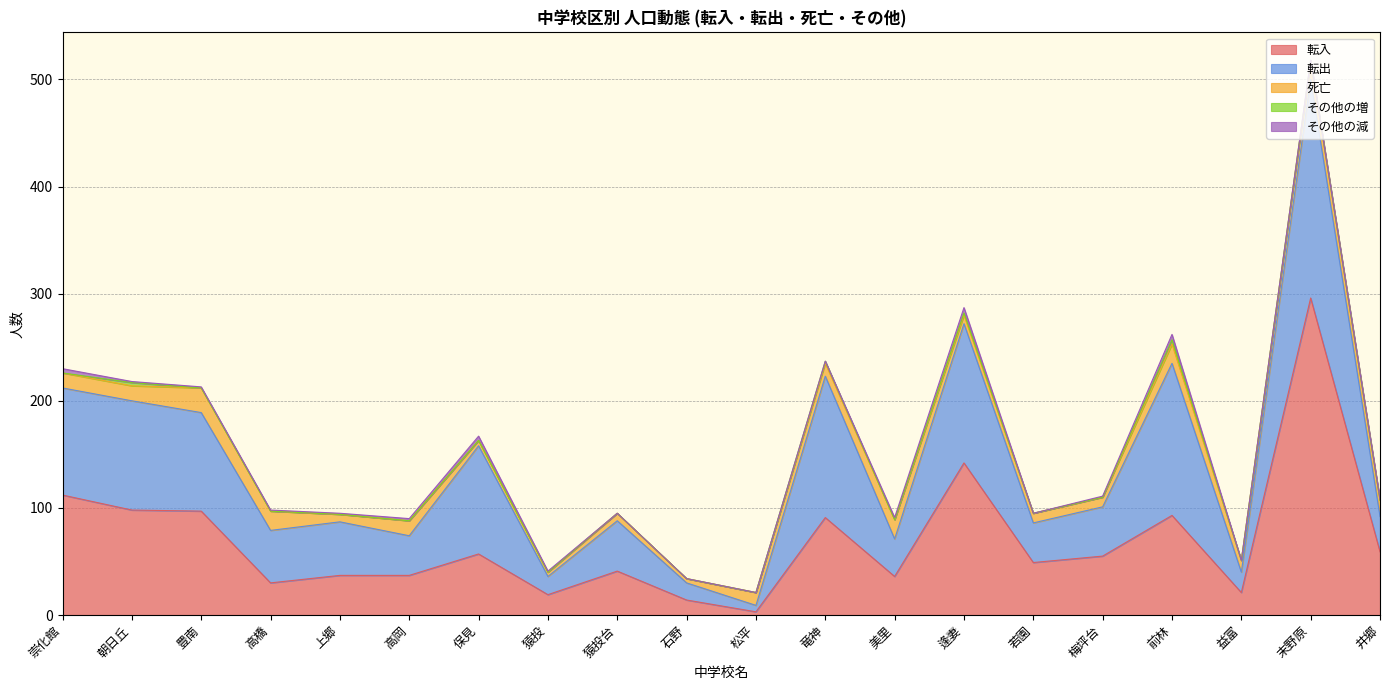

What is the label of the 14th point from the left?

逢妻